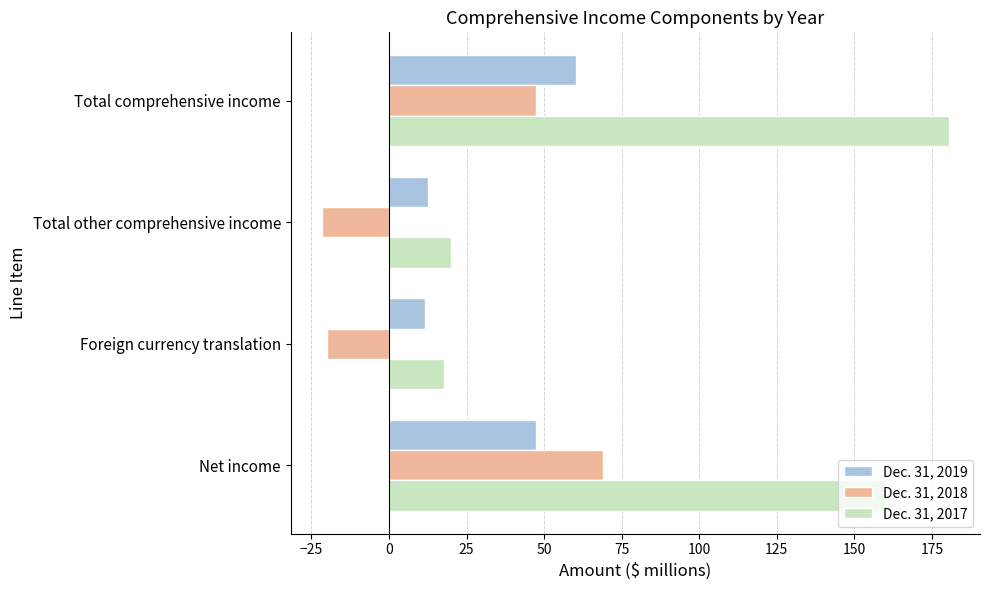

True or false: Dec. 31, 2019 has a value of 10.9 at Net income.

False